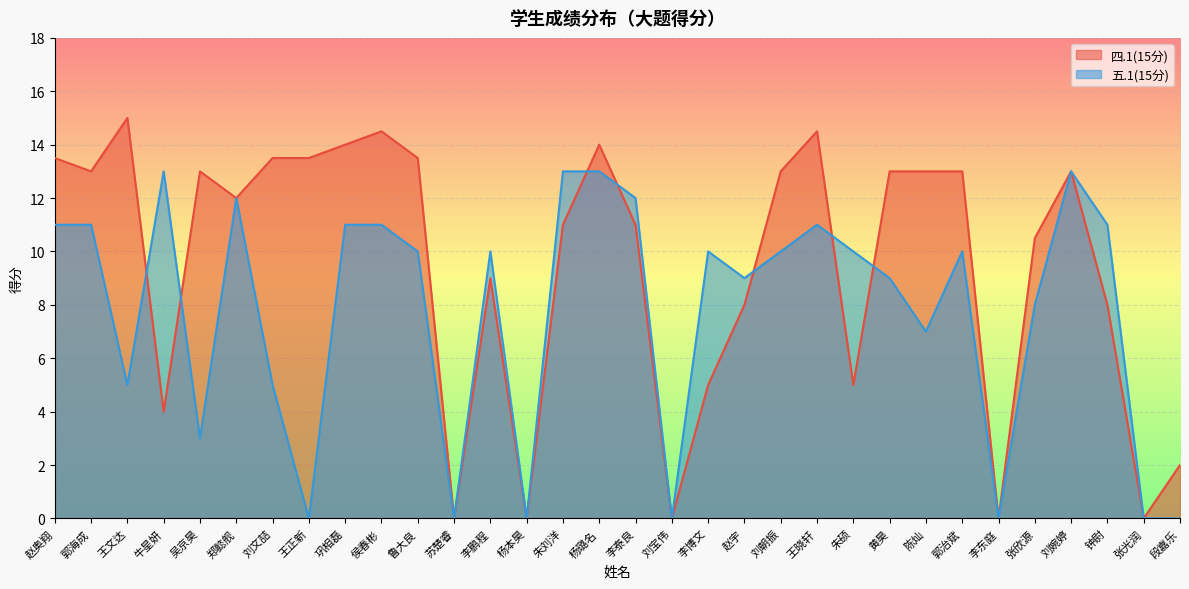

At which label does 四.1(15分) reach its minimum?

苏楚睿